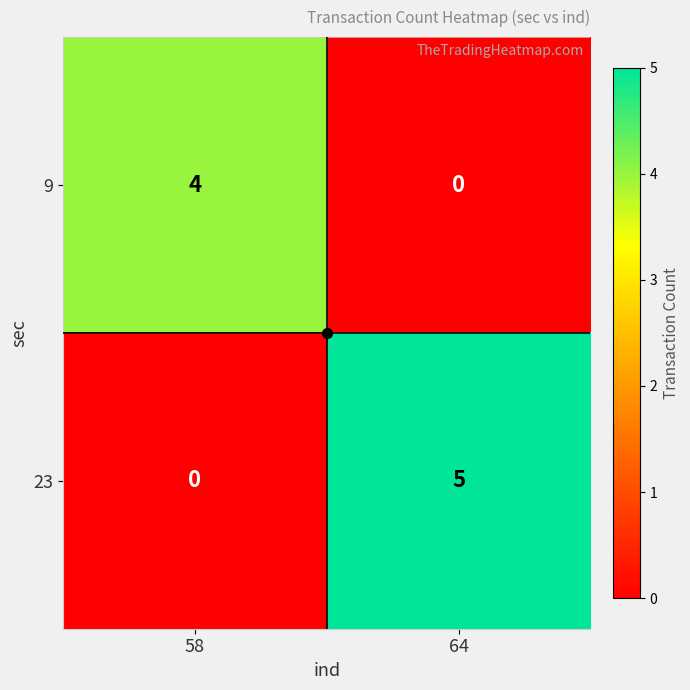

What is the approximate value of 9 at 58?

4